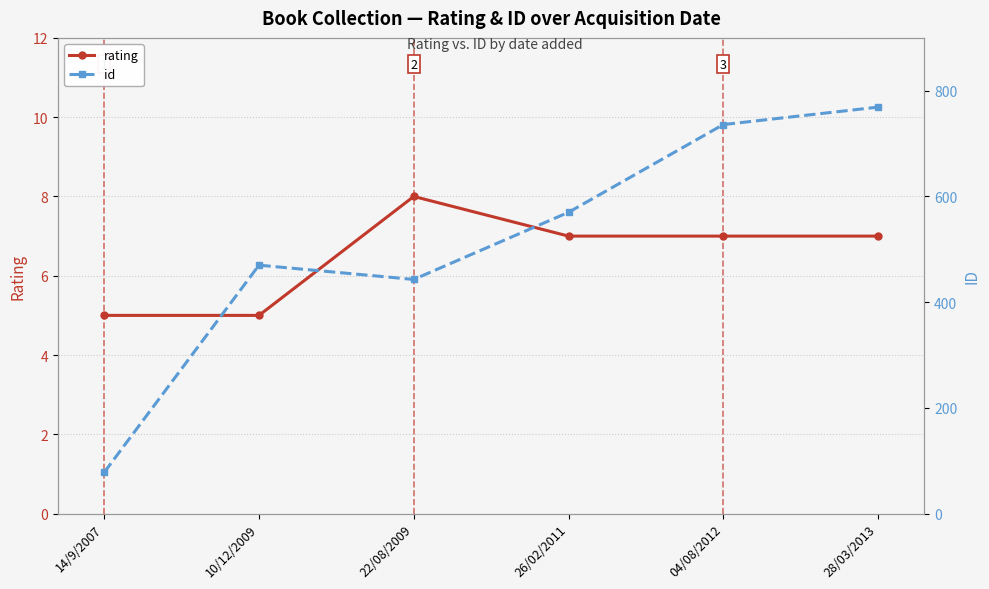

What is the difference between the highest and lowest values at 14/9/2007?

73